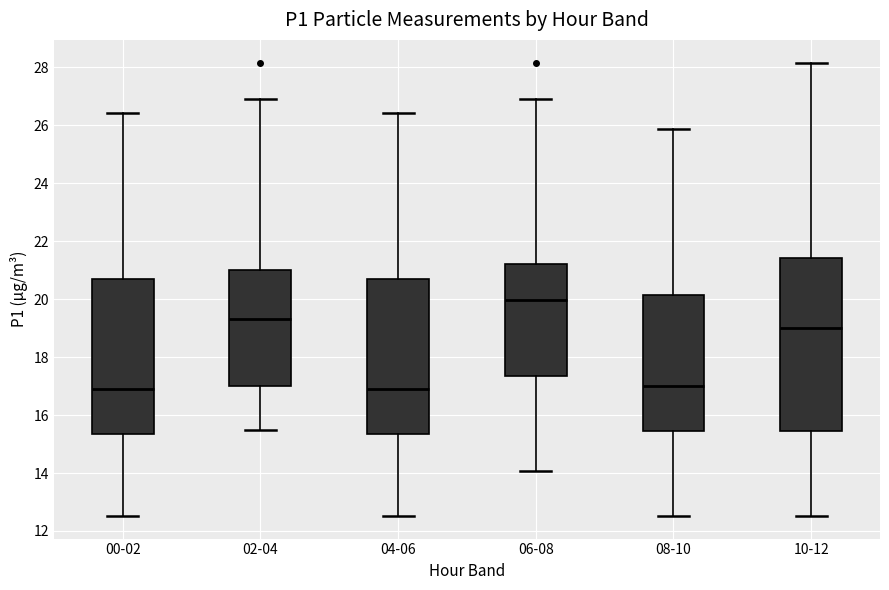

Where is the upper edge of the box for 00-02 on the y-axis? The values are not printed on the chart, so give them approximately, as read against the axis.

20.6